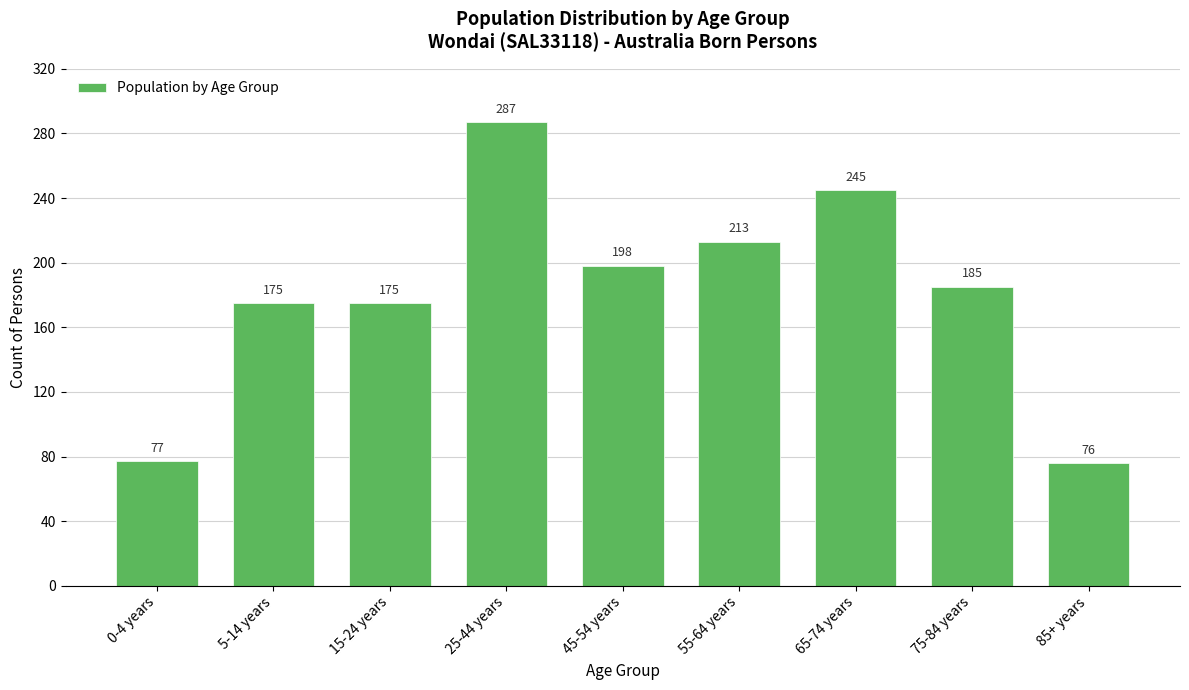

Reading left to right, transcribe all the data shown in this chart.

77	175	175	287	198	213	245	185	76